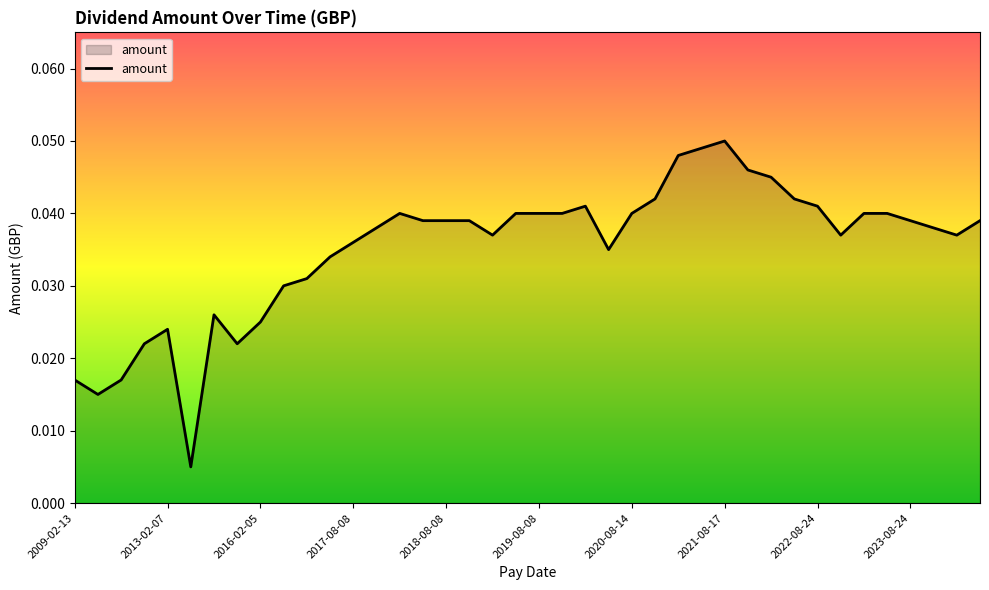

How many lines are shown in the chart?

1